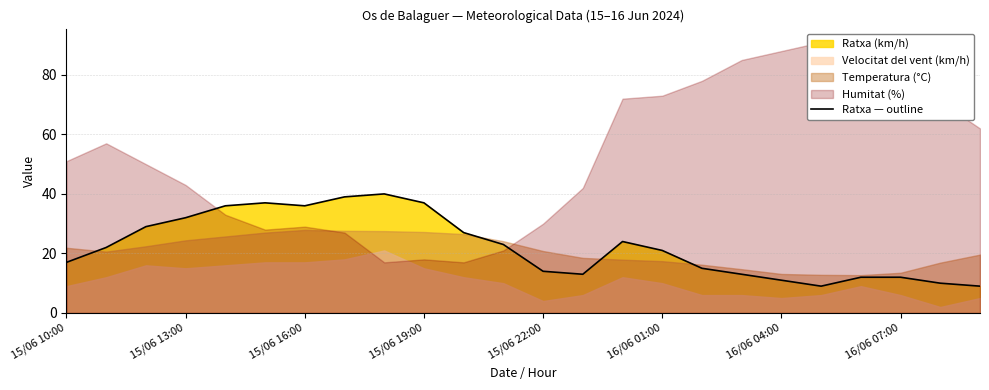

What is the lowest value of the Ratxa — outline series?

9